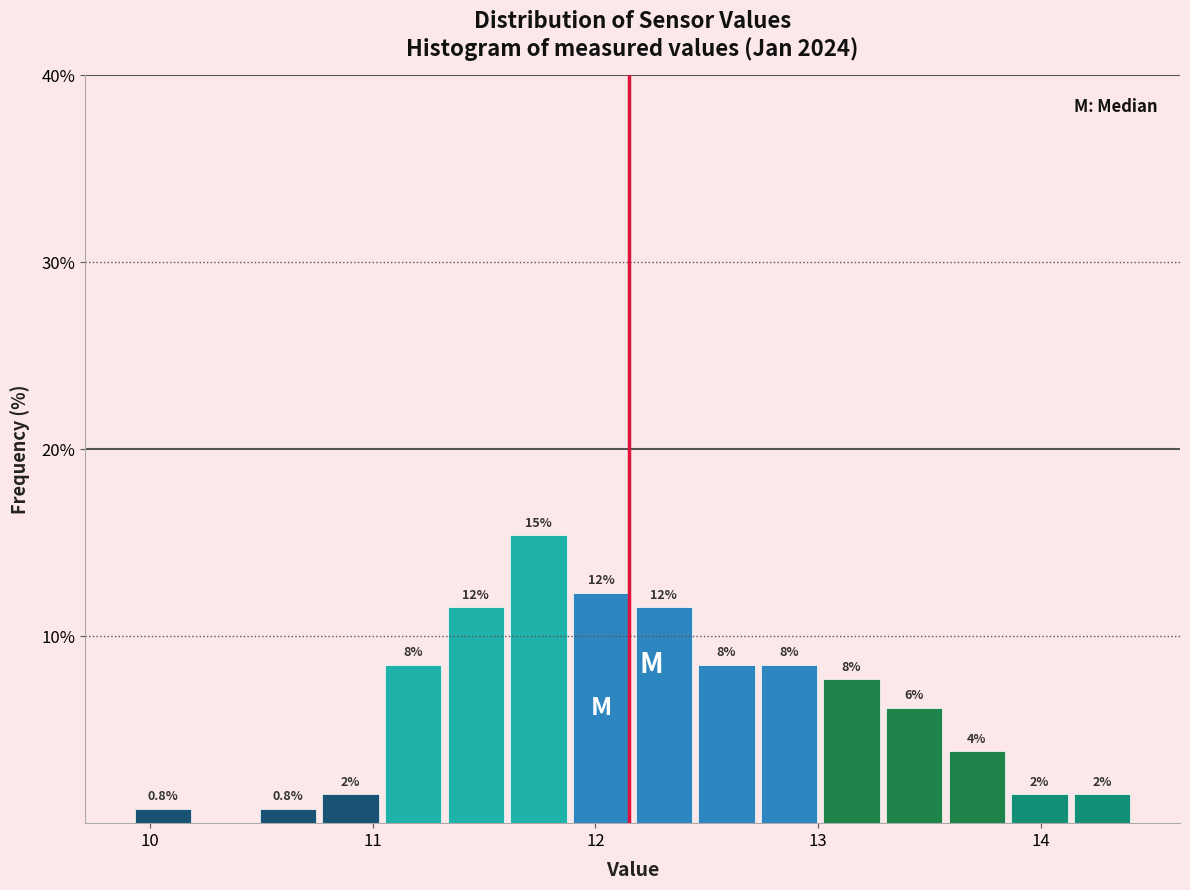

Around what value on the x-axis is the tallest bar? Give the approximate position of its centre, as read against the axis.

11.7